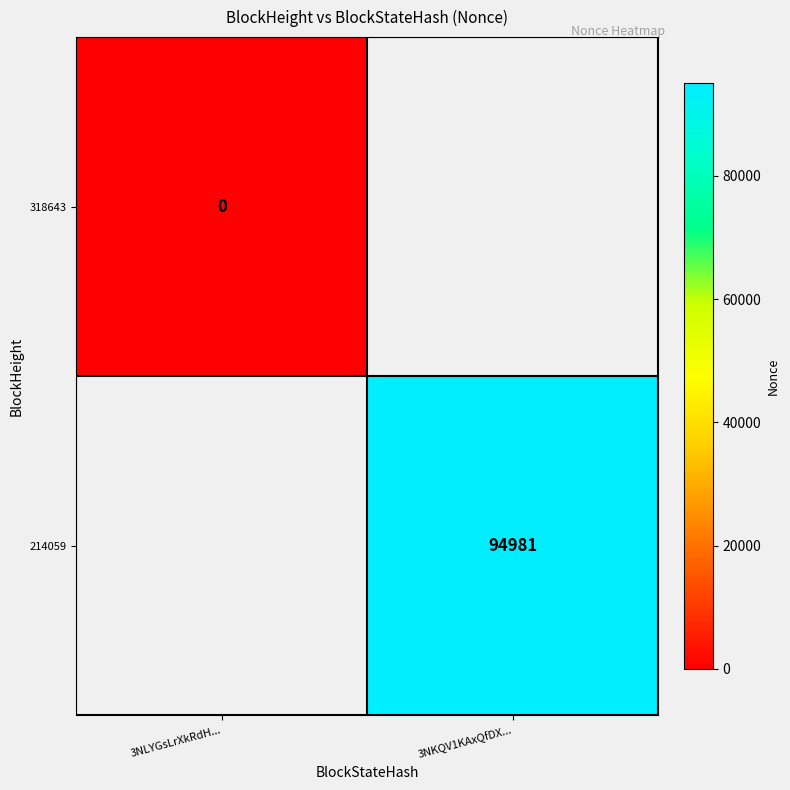

Is it true that 214059 equals 94981 at 3NKQV1KAxQfDX...?

True